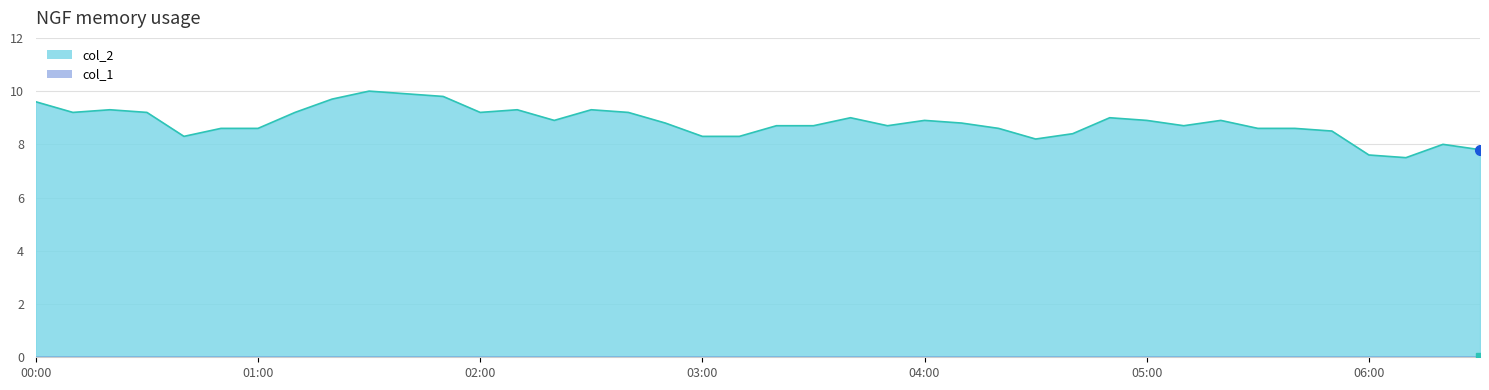

True or false: col_1 line has more than 0 interior local peaks.

False